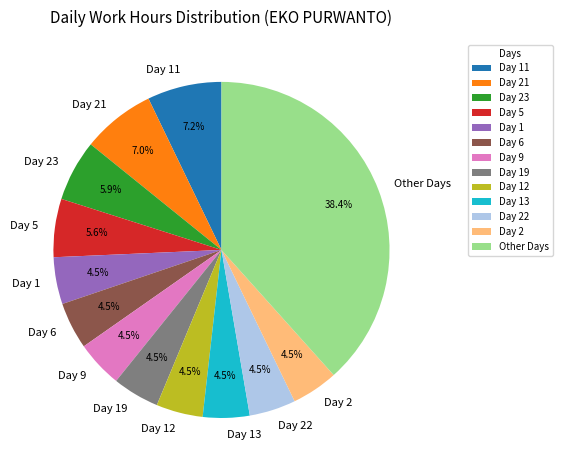

To the nearest percent, what is the average slice percentage?

8%